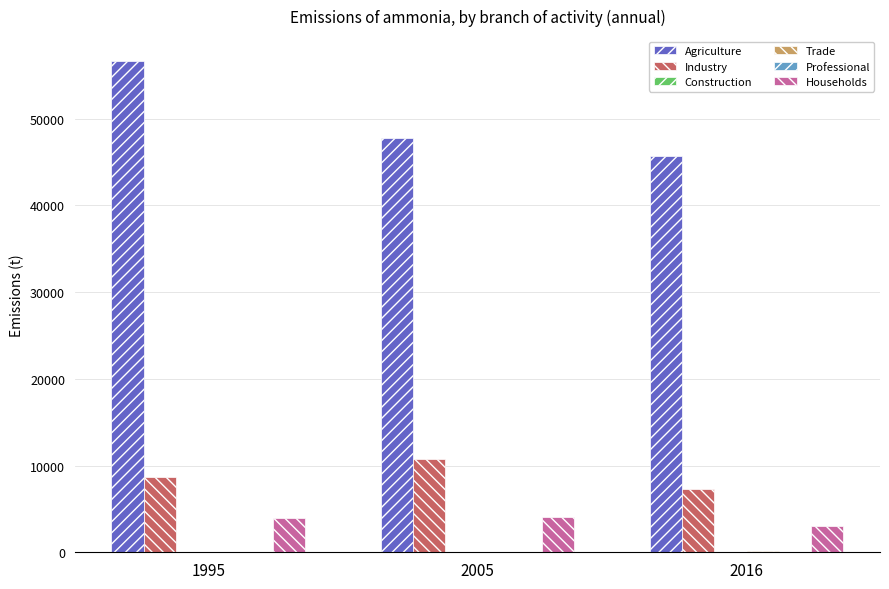

How many groups of bars are there?

3